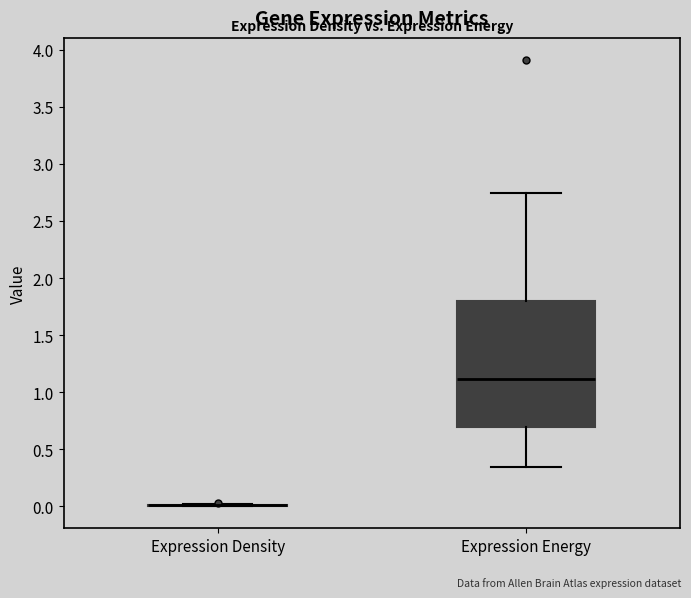

Reading left to right, read every box against the y-axis: the position of its median line, the range the box covers, and the ends of its whiskers. The values are not printed on the chart, so give them approximately, as read against the axis.

Expression Density: box collapsed to a line at 0.00, whiskers 0.00 to 0.00
Expression Energy: median 1.10, box 0.70 to 1.80, whiskers 0.35 to 2.75